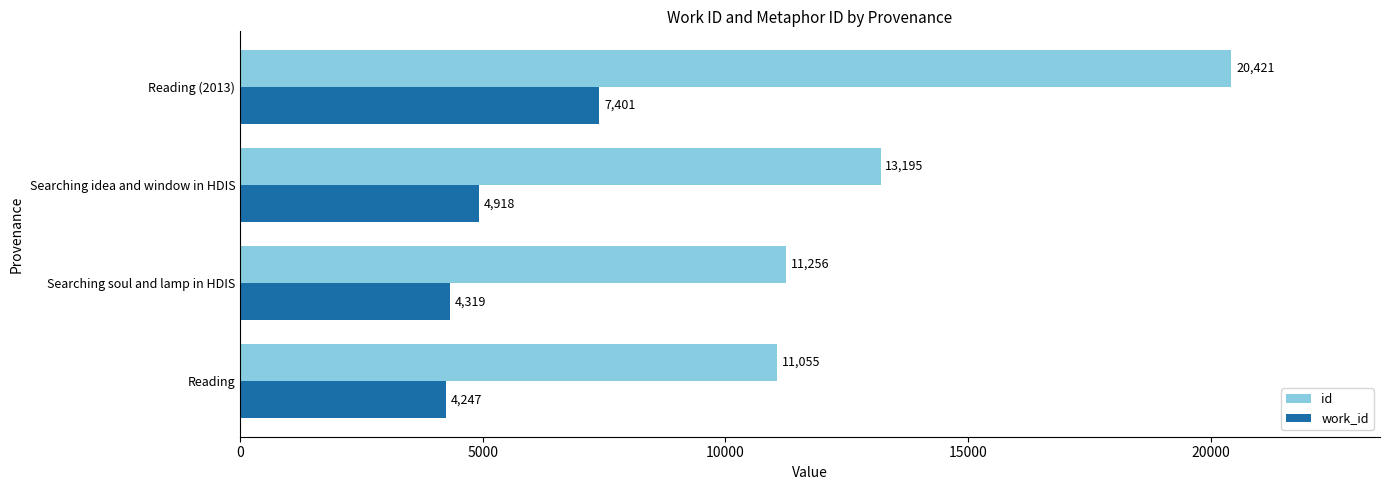

What is the lowest value of the id series?

11055